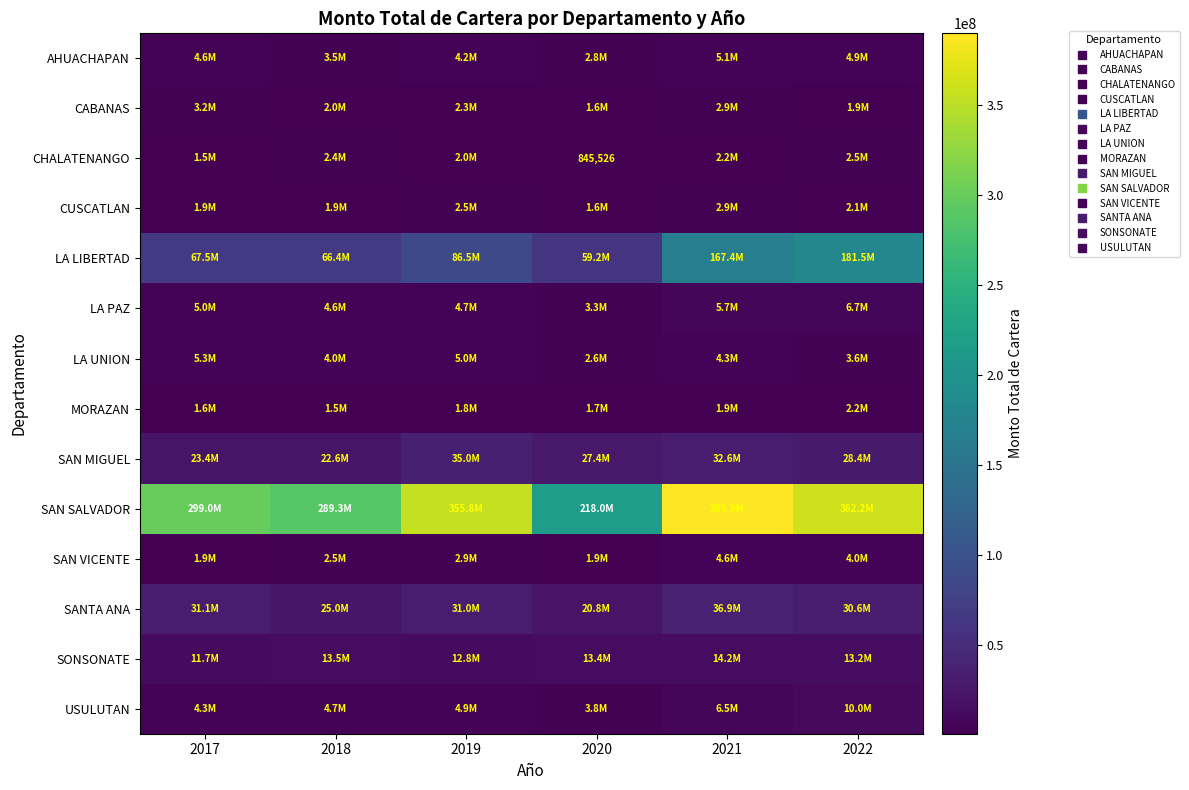

What is the difference between the maximum and minimum values in the LA LIBERTAD series?

122268819.5